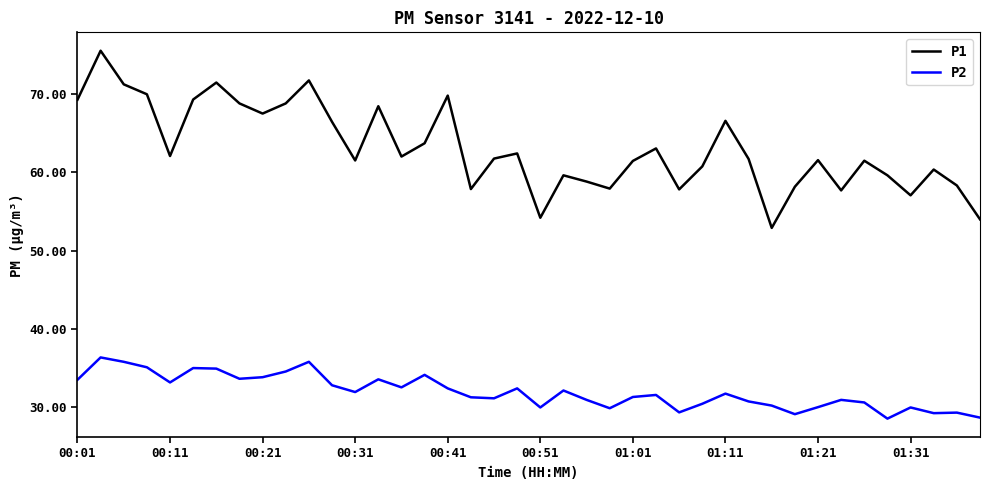

Which series has the largest total across all categories?

P1